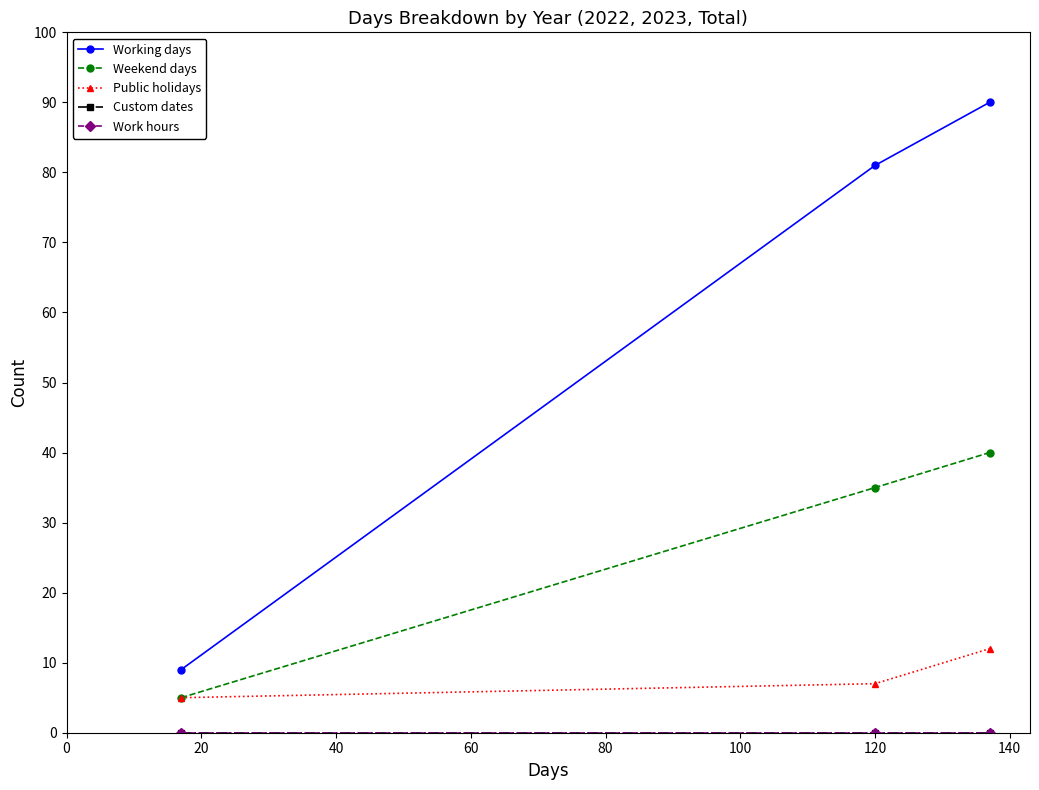

Does the chart have visible grid lines?

No